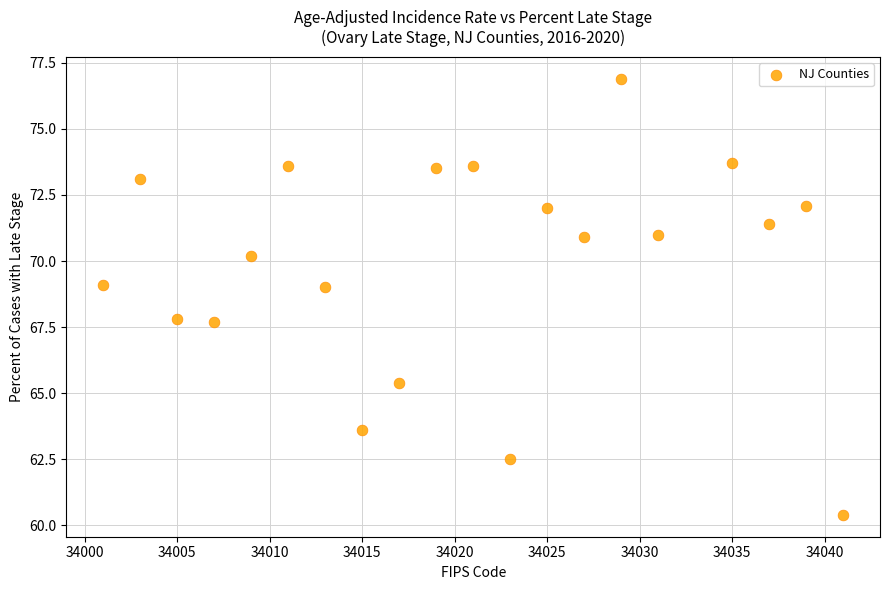

What is the range of Y values (max minus min)?

16.5